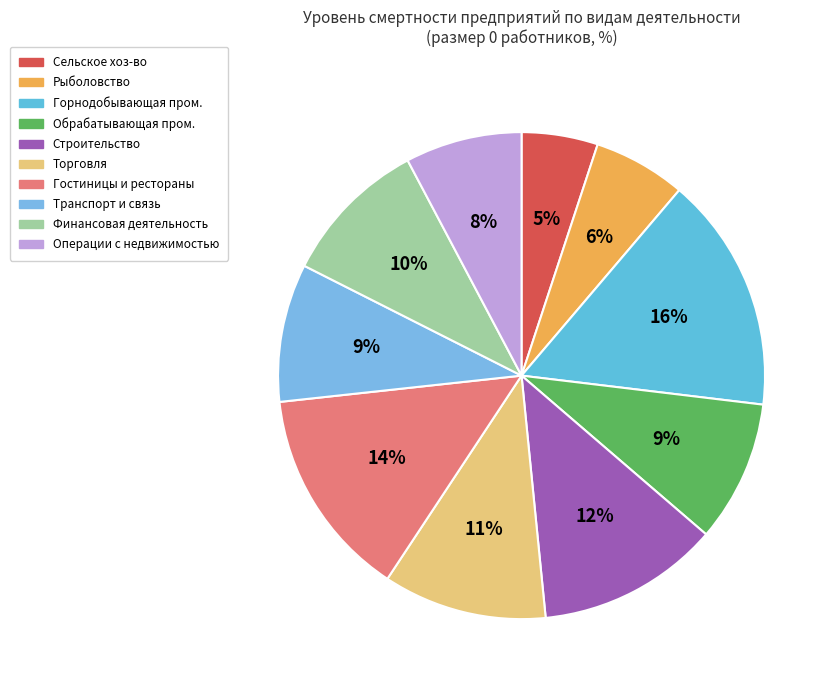

How many segments does this pie chart have?

10